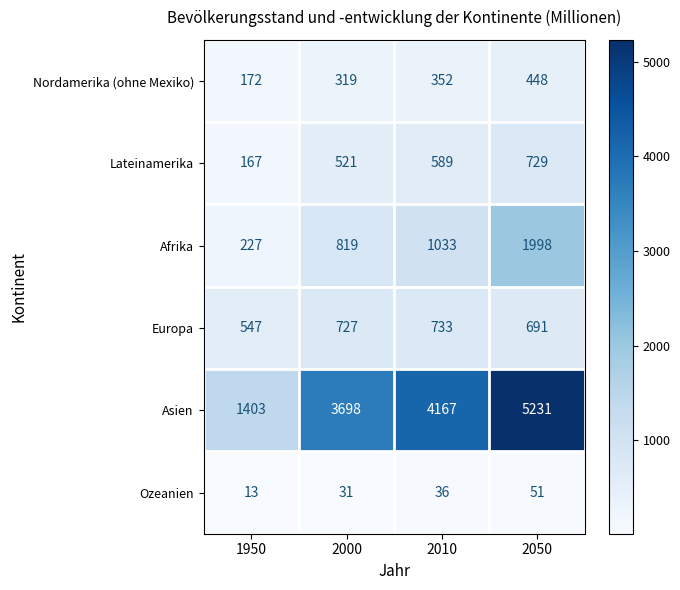

Reading left to right, transcribe all the data shown in this chart.

Nordamerika (ohne Mexiko): 1950=172	2000=319	2010=352	2050=448
Lateinamerika: 1950=167	2000=521	2010=589	2050=729
Afrika: 1950=227	2000=819	2010=1033	2050=1998
Europa: 1950=547	2000=727	2010=733	2050=691
Asien: 1950=1403	2000=3698	2010=4167	2050=5231
Ozeanien: 1950=13	2000=31	2010=36	2050=51